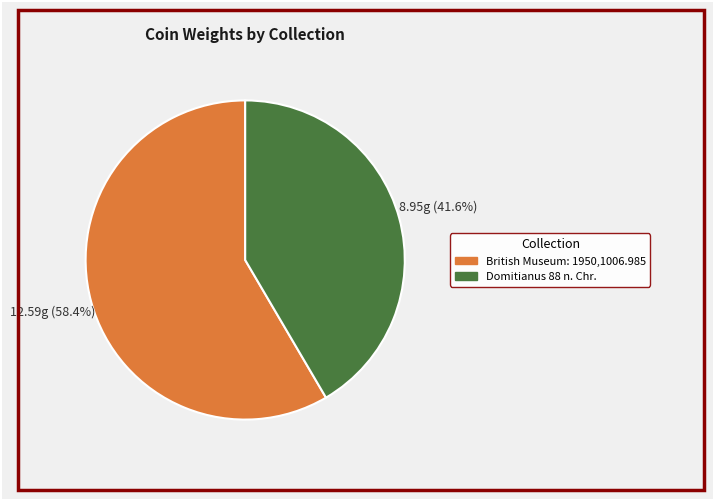

To the nearest percent, what is the difference between the largest and smallest slice percentages?

17%